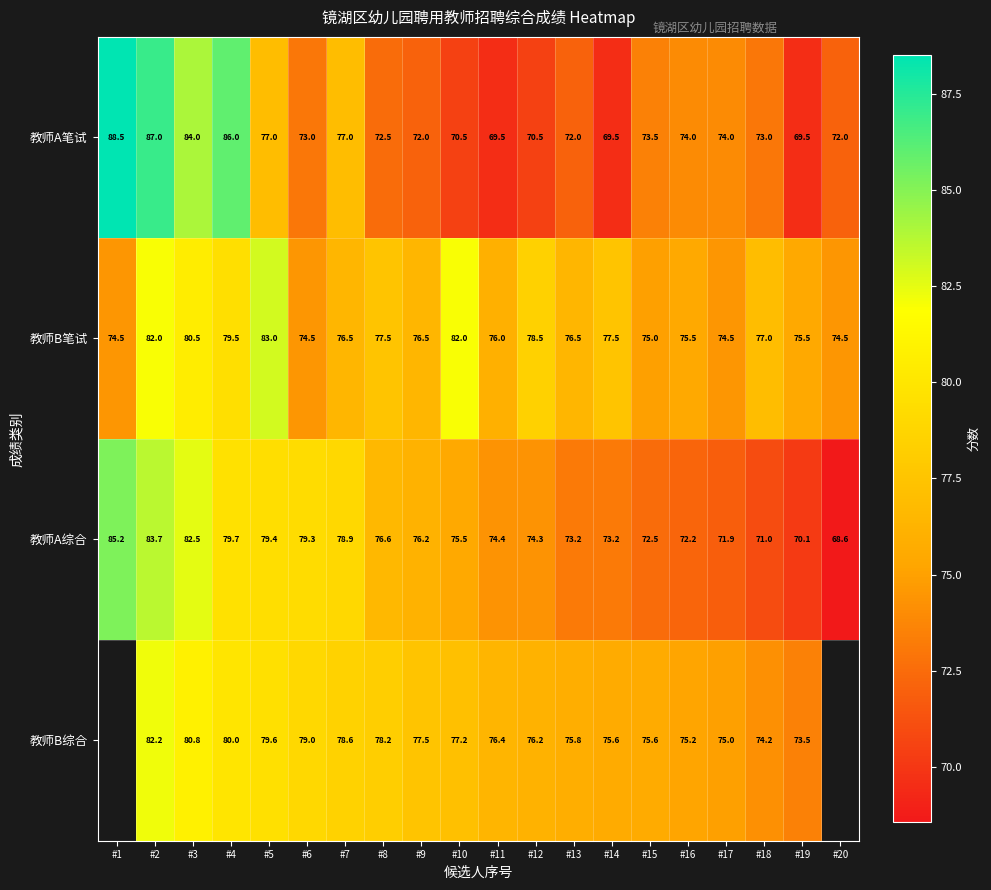

Between #7 and #11, which series saw the biggest shift?

教师A笔试